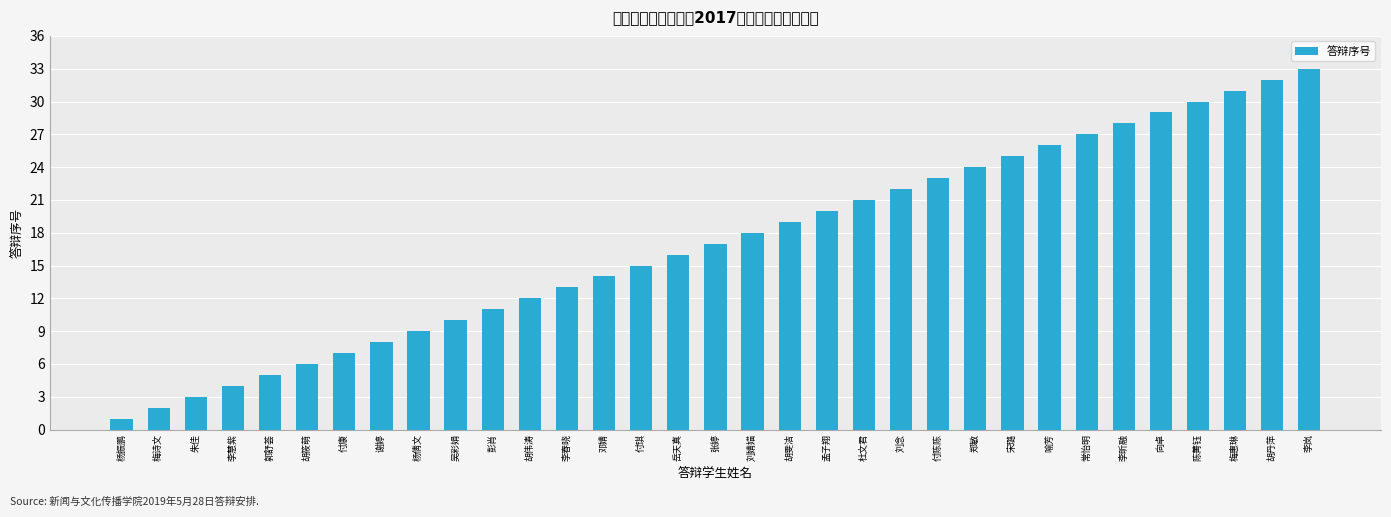

Is it true that the value at 刘念 is 22?

True